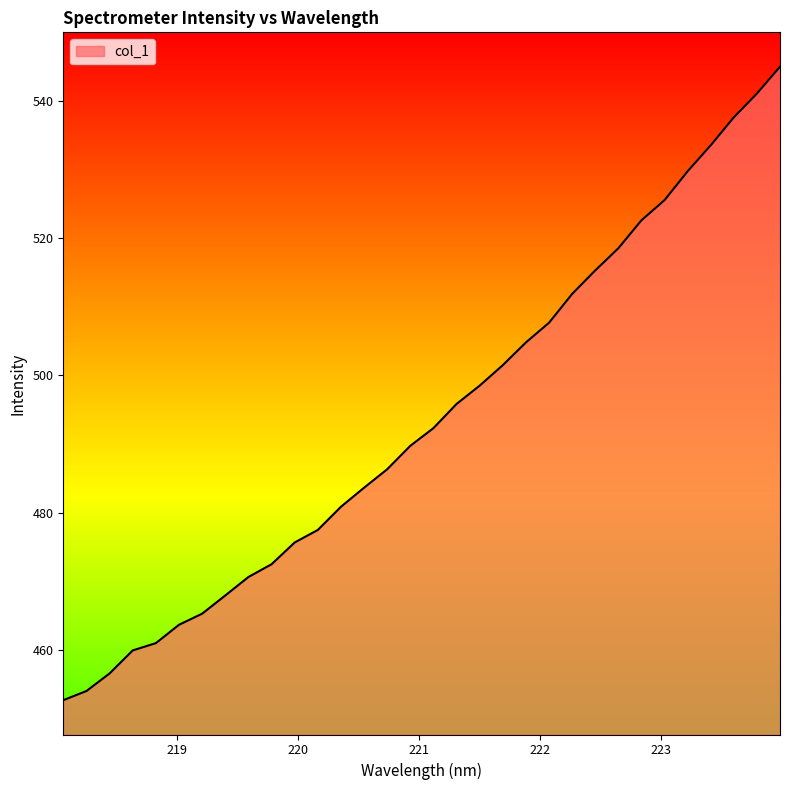

What is the smallest value displayed?

452.7